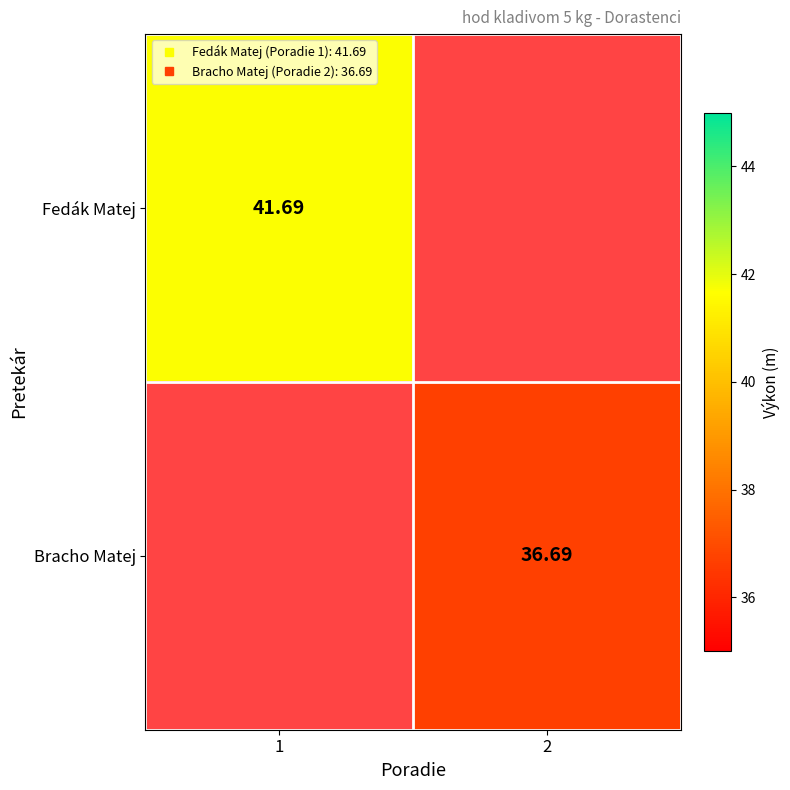

Rank the series by their average value, from highest to lowest.

Fedák Matej, Bracho Matej